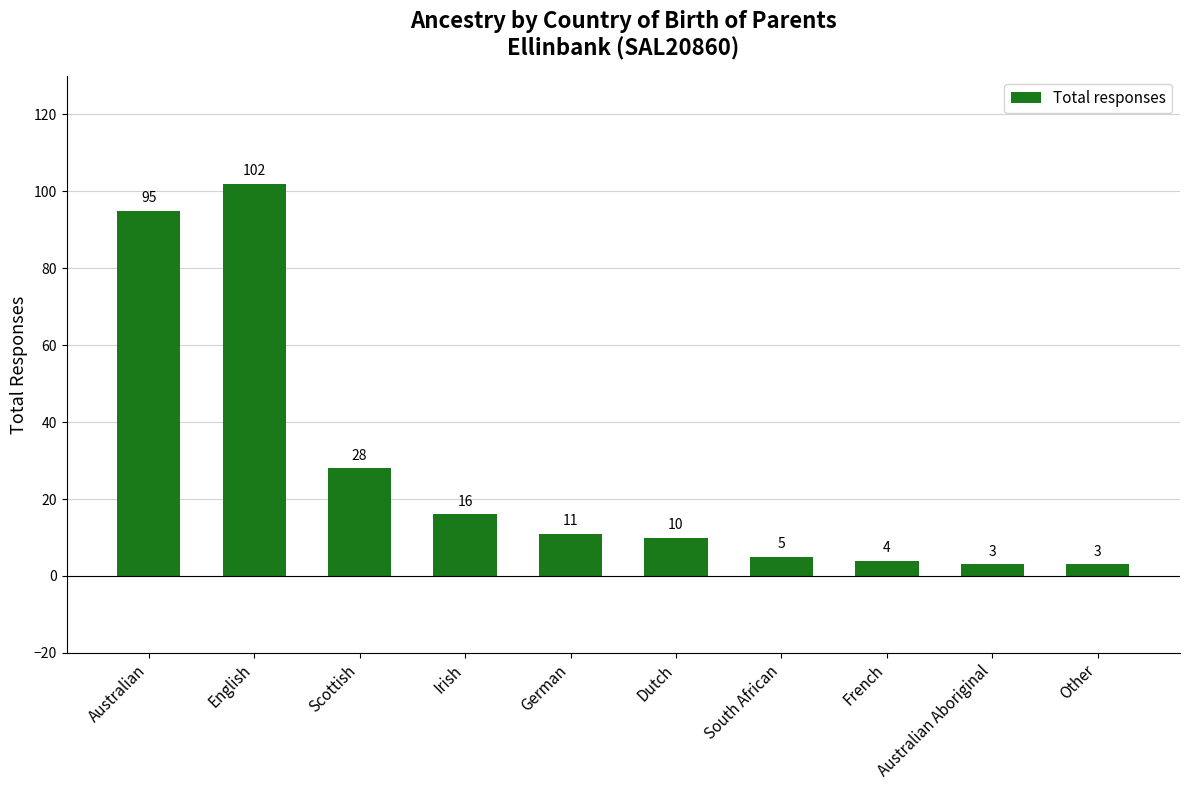

What is the average value?

28